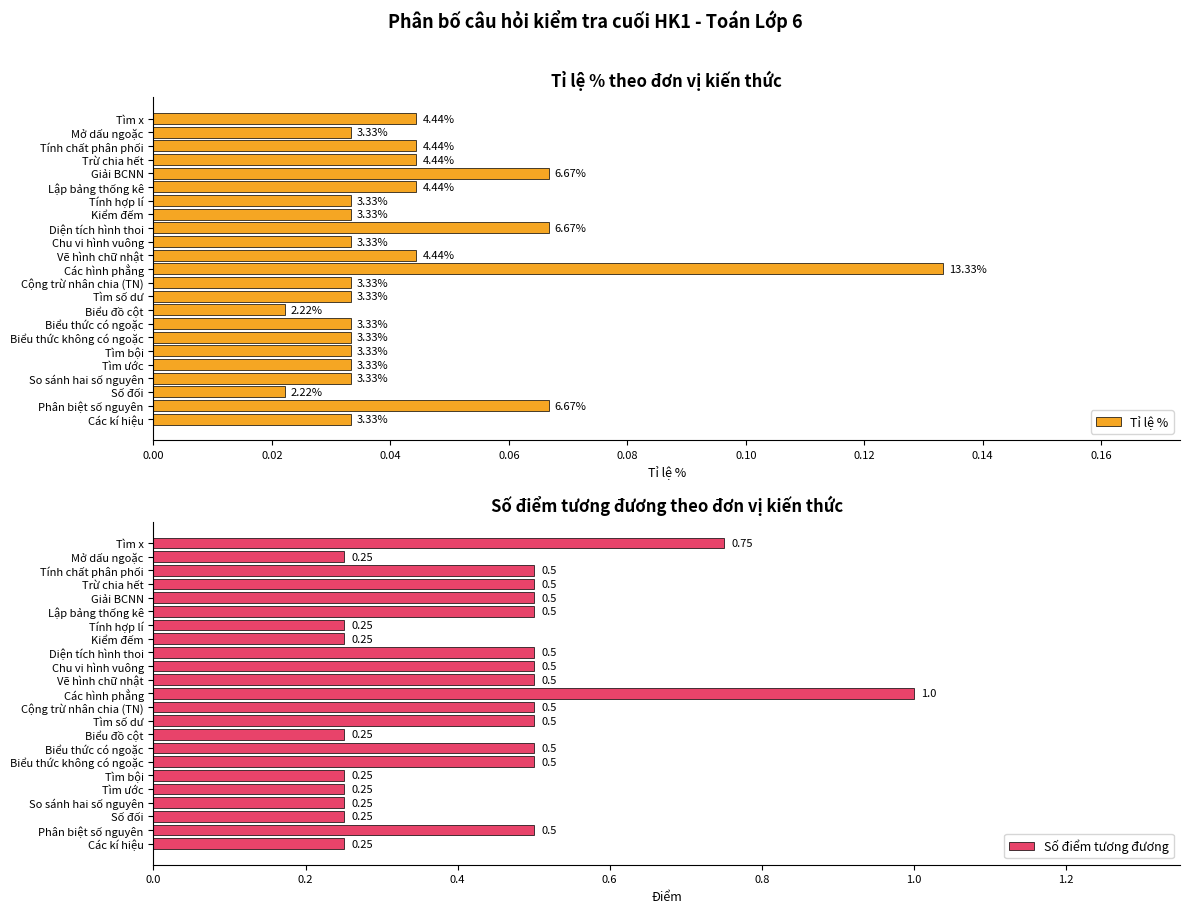

What is the maximum value for Tỉ lệ %?

0.1